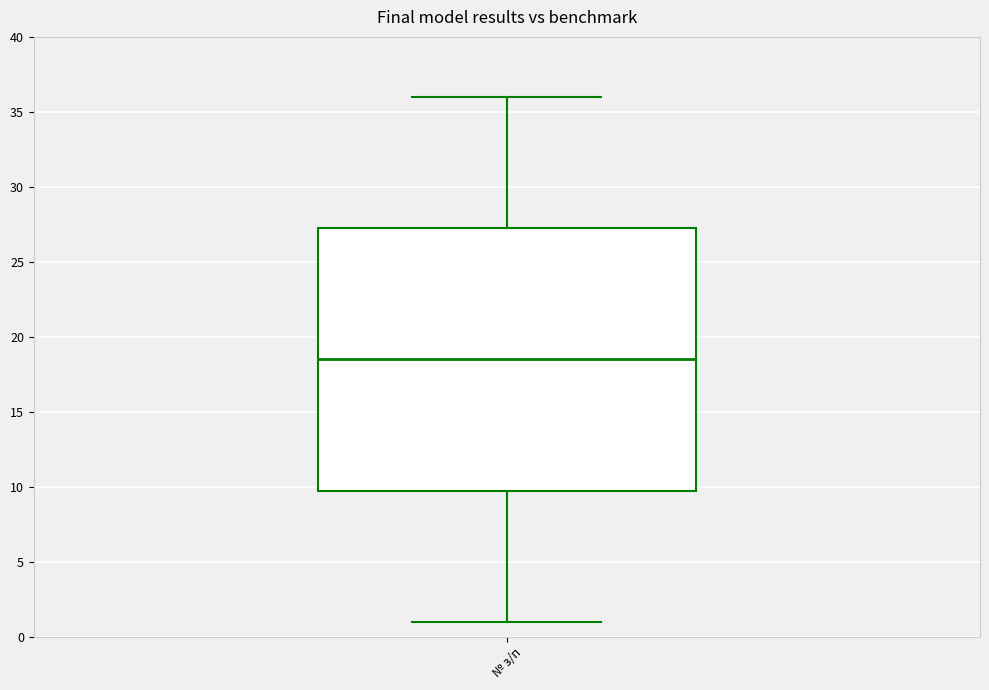

Transcribe this box plot: give where the median line is, the range the box spans, and where the two whiskers end, as read against the y-axis. The values are not printed on the chart, so give them approximately, as read against the axis.

median 18.5, box 10.0 to 27.5, whiskers 1.0 to 36.0